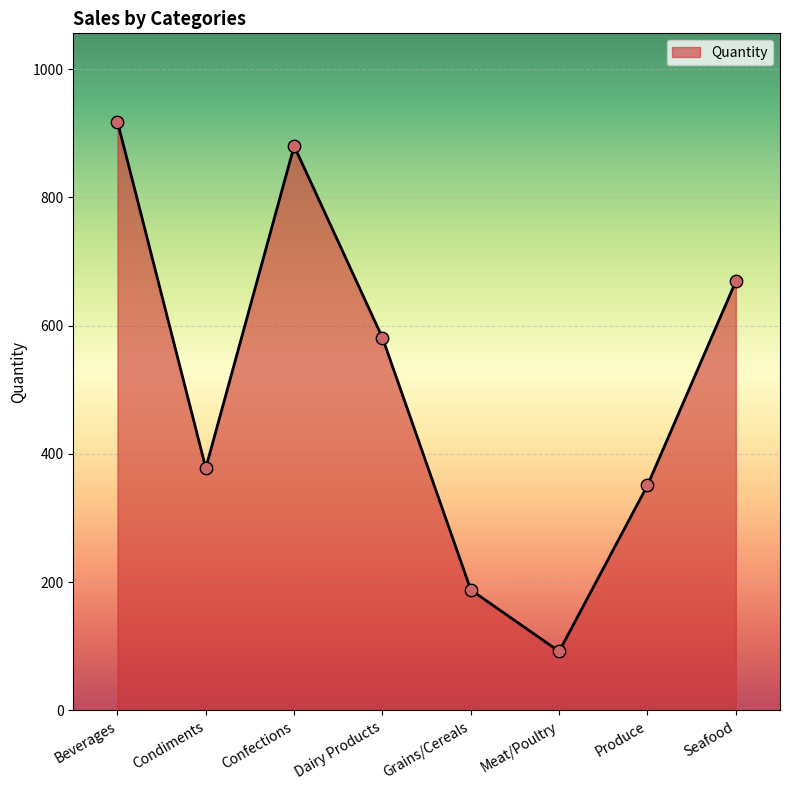

What is the ratio of the value at Confections to the value at Beverages?

1.0